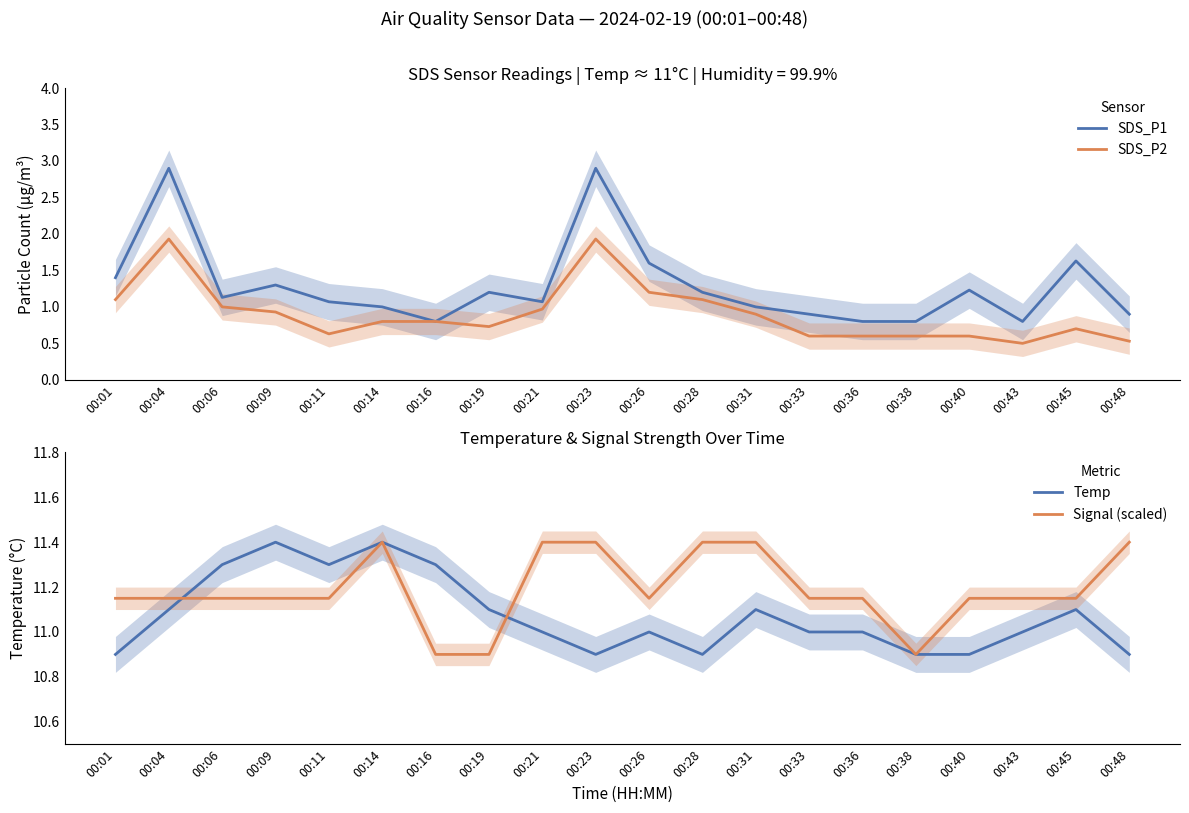

What is the value of the SDS_P1 point at the 4th from the left?

1.3